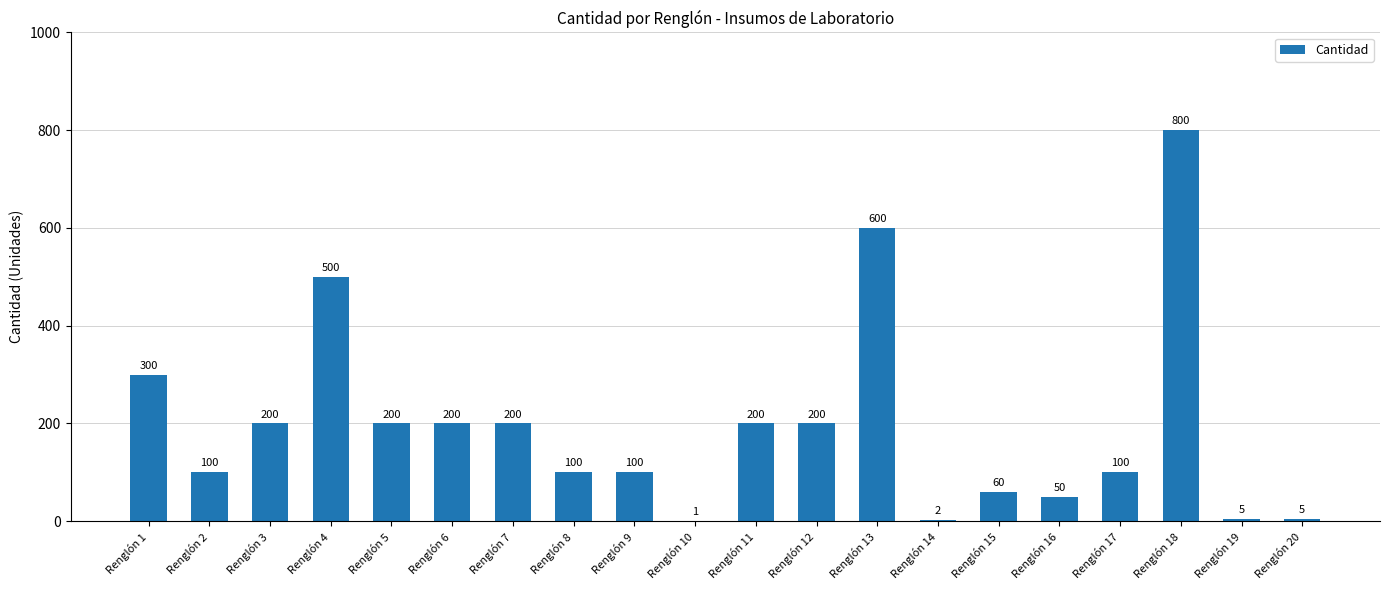

Between Renglón 1 and Renglón 13, which is larger?

Renglón 13